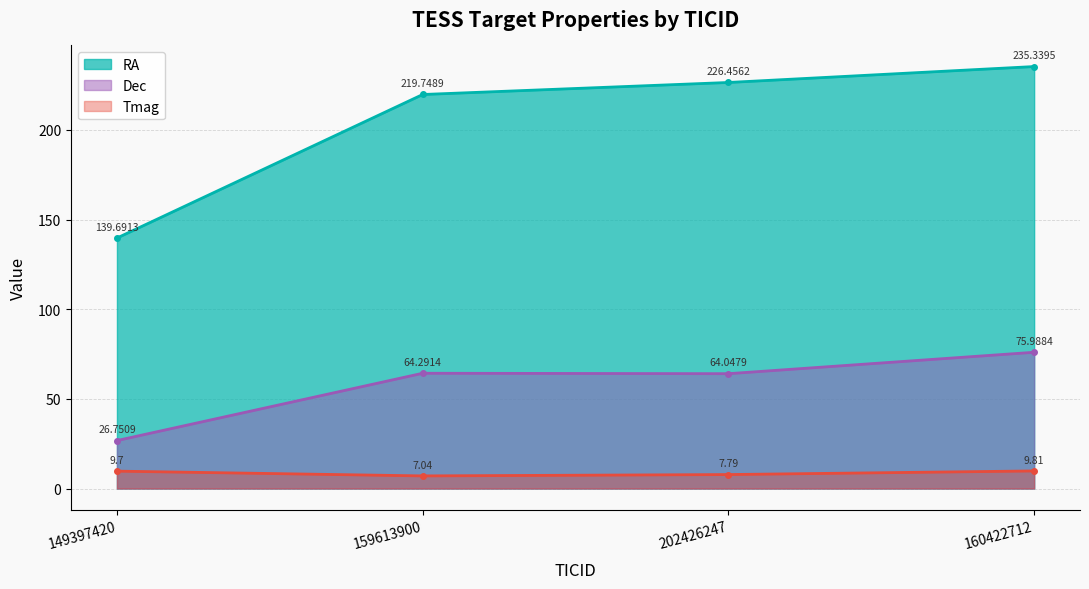

True or false: RA and Tmag intersect in this chart.

False